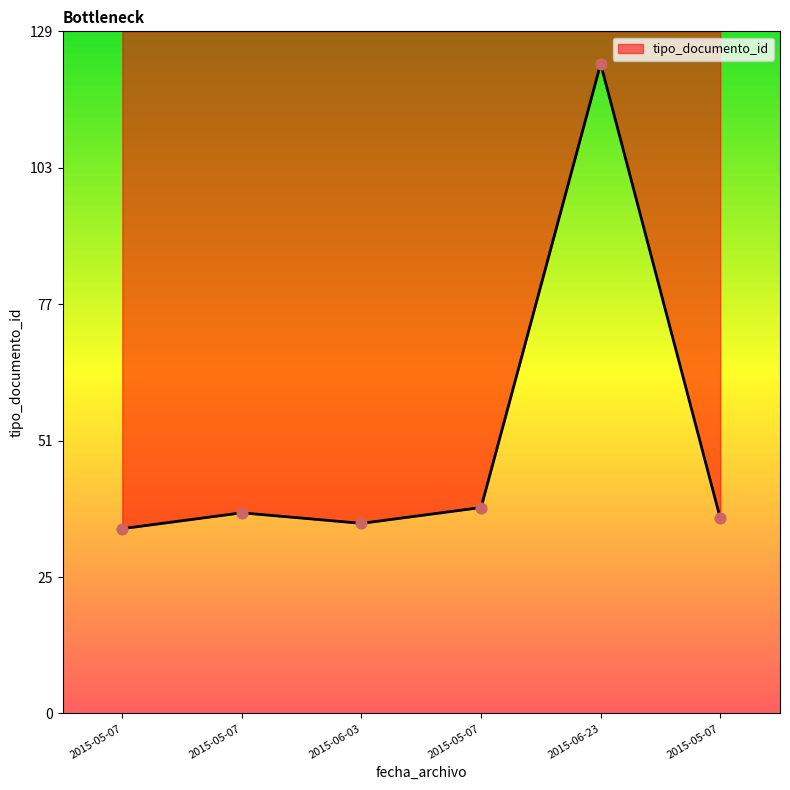

What is the change in value from 2015-05-07 to 2015-05-07?

+1